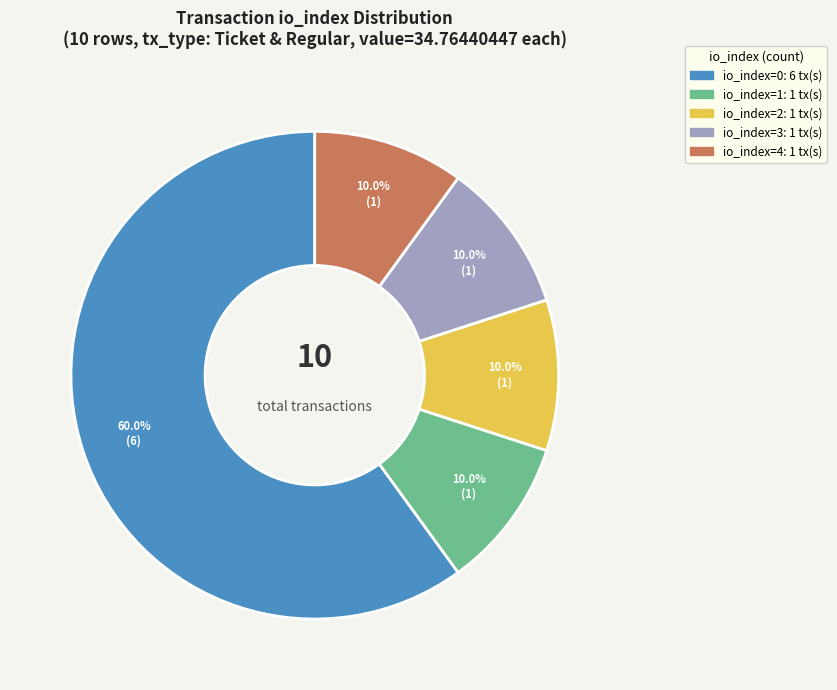

How many slices are in this pie chart?

5